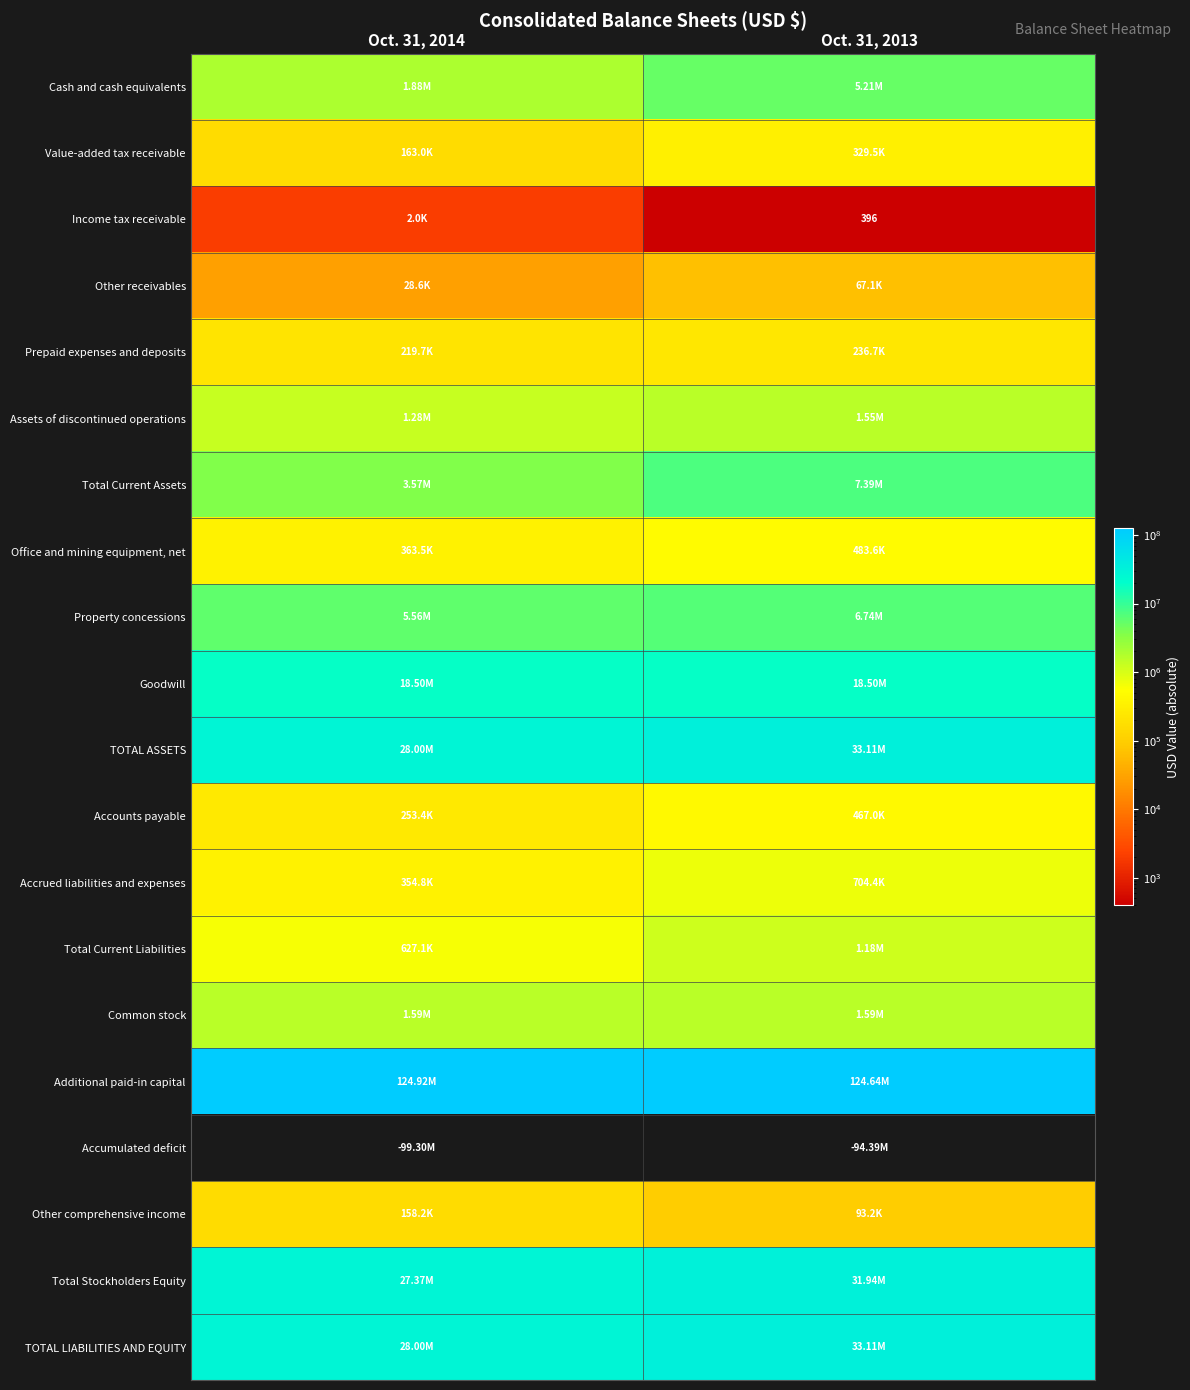

List the labels in order of Income tax receivable value, largest first.

Oct. 31, 2014, Oct. 31, 2013